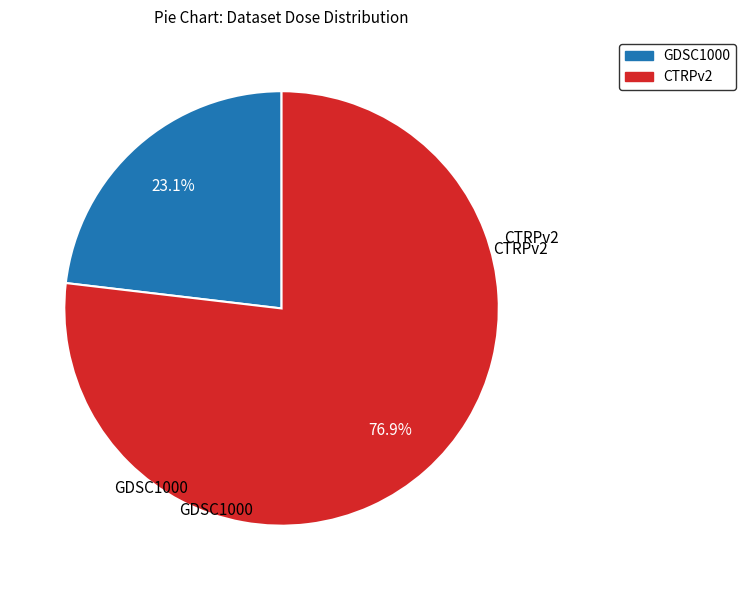

Is there a majority slice in this chart?

Yes